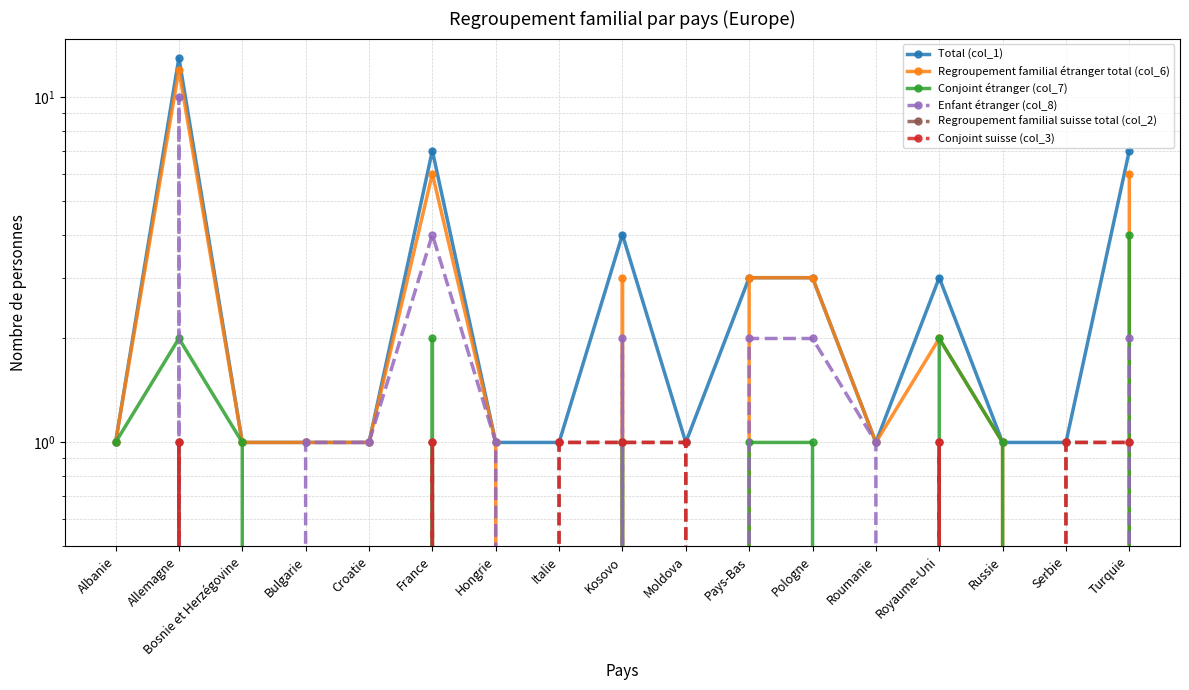

What are all the series names shown in the legend?

Total (col_1), Regroupement familial étranger total (col_6), Conjoint étranger (col_7), Enfant étranger (col_8), Regroupement familial suisse total (col_2), Conjoint suisse (col_3)